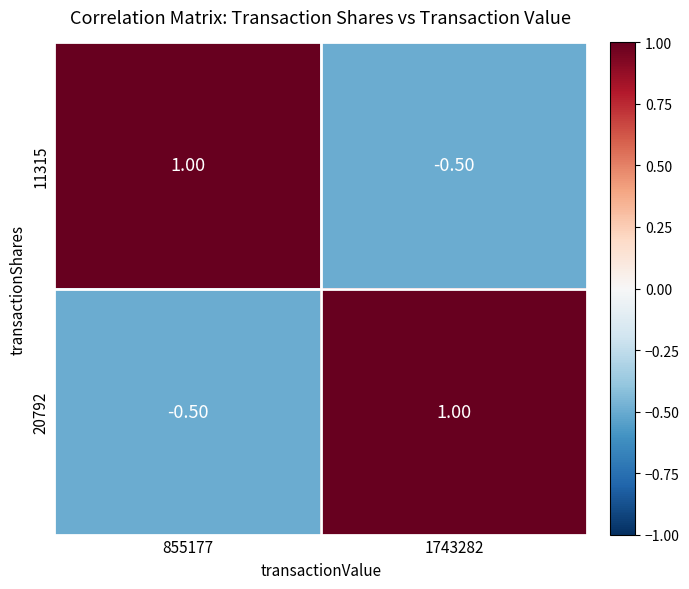

Rank the series at 1743282 from lowest to highest value.

11315, 20792